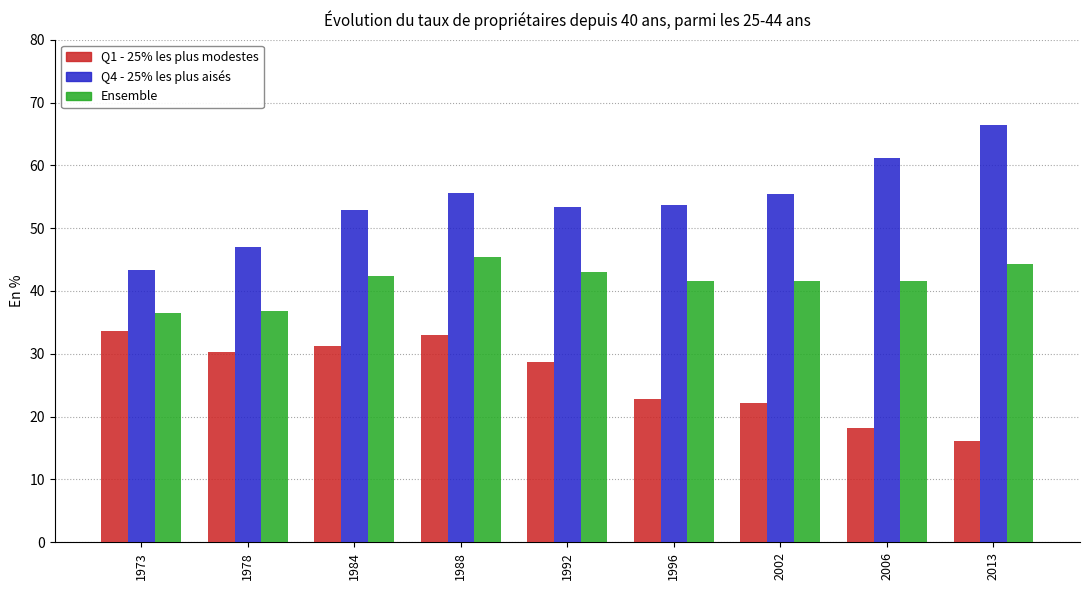

What is the spread (max minus min) of values at 2002?

33.1